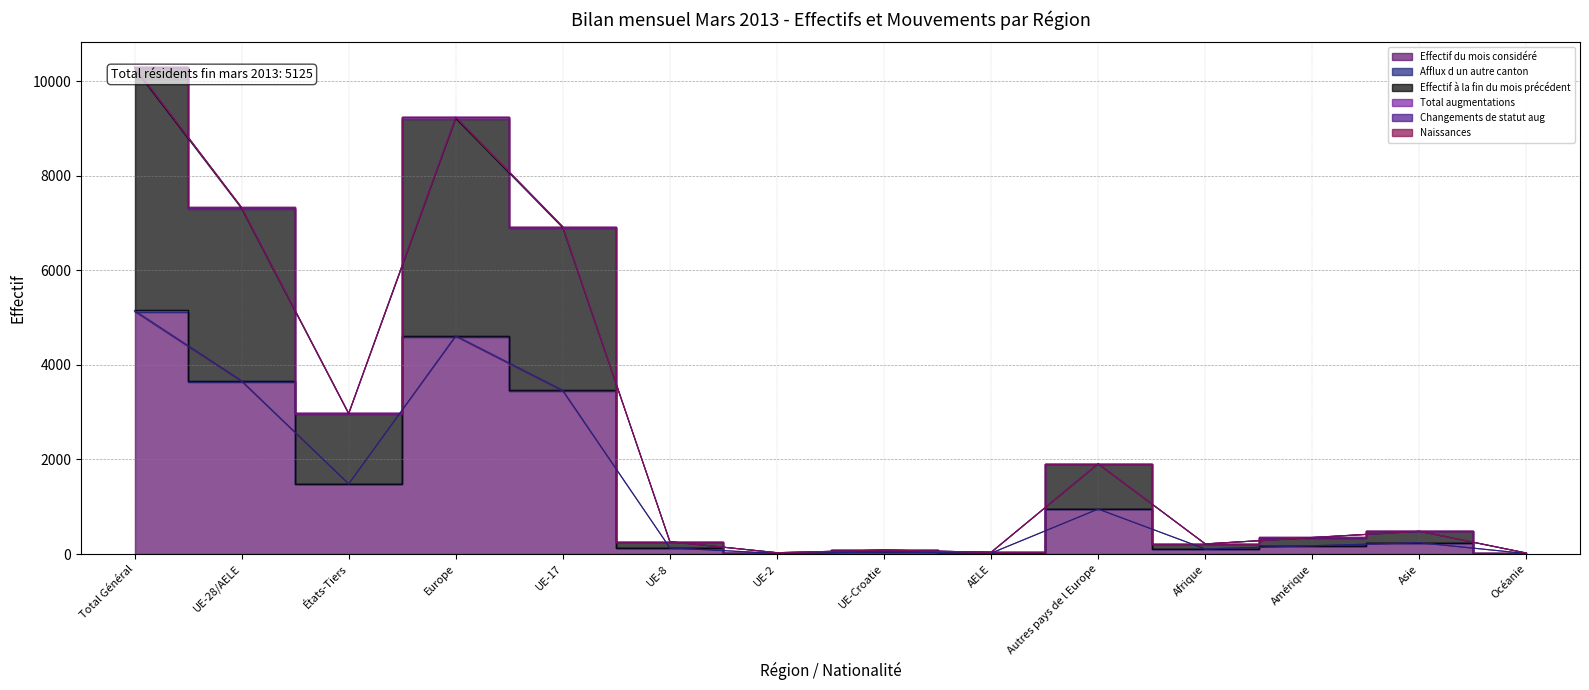

How many lines are shown in the chart?

4